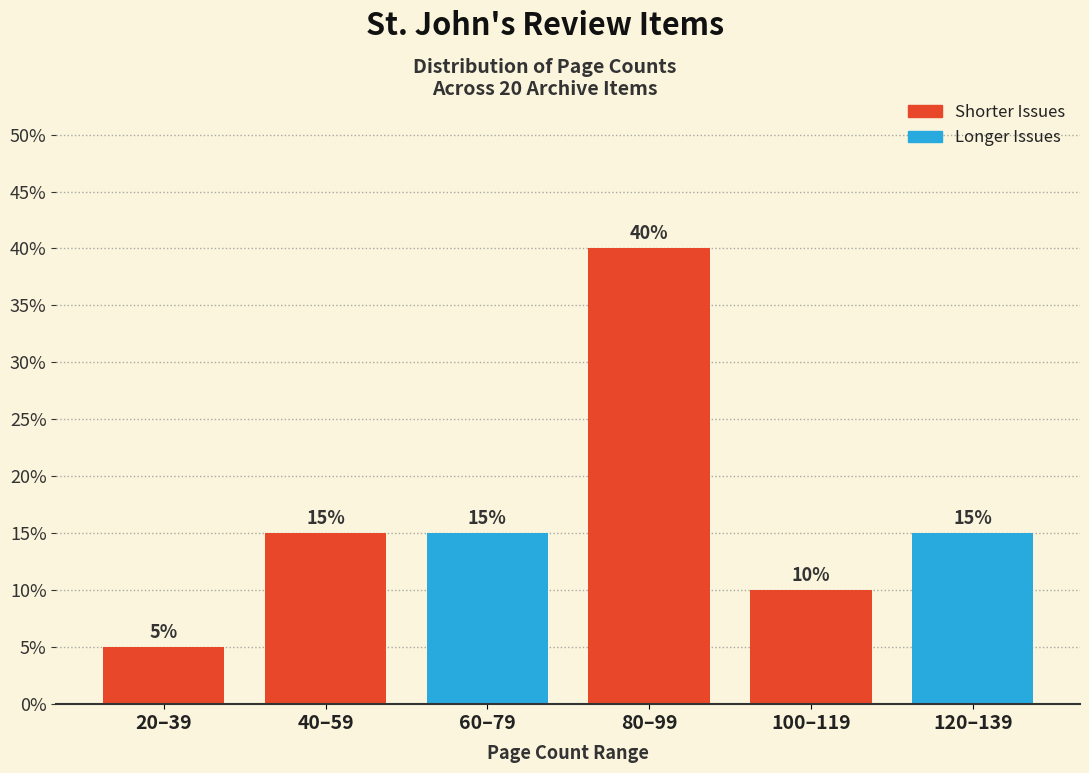

Are the bars horizontal?

No